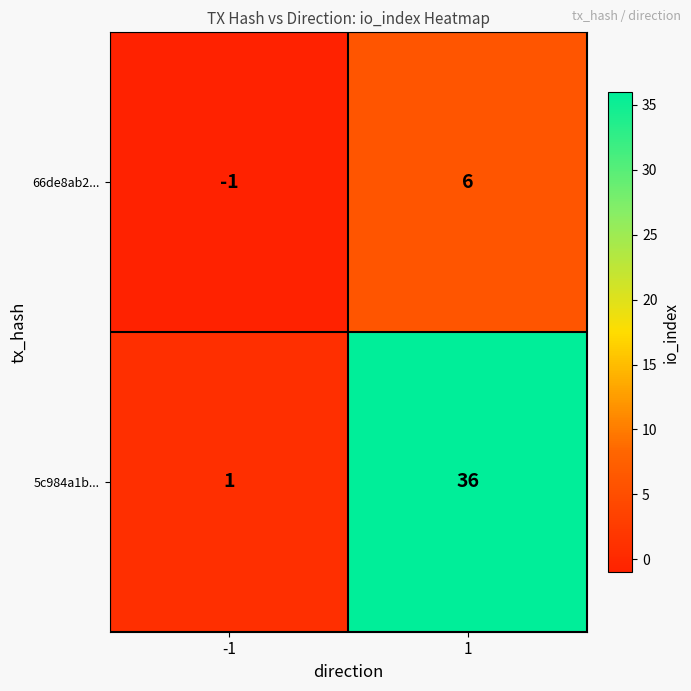

What is the spread (max minus min) of values at -1?

2